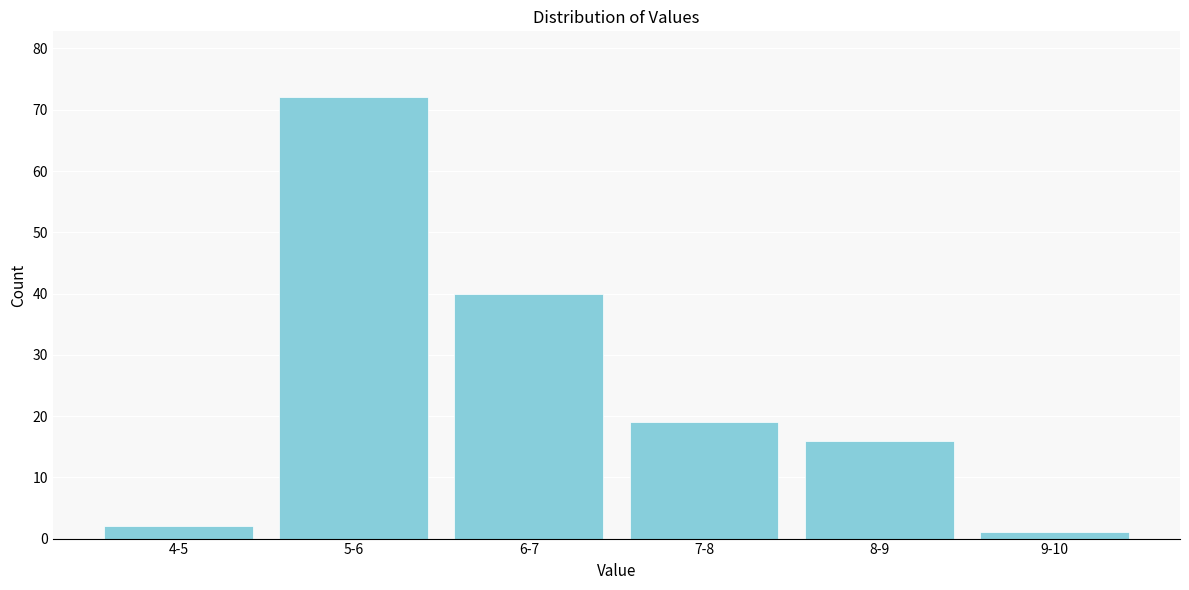

Reading right to left, extract all data points from this chart.

9-10=1	8-9=16	7-8=19	6-7=40	5-6=72	4-5=2